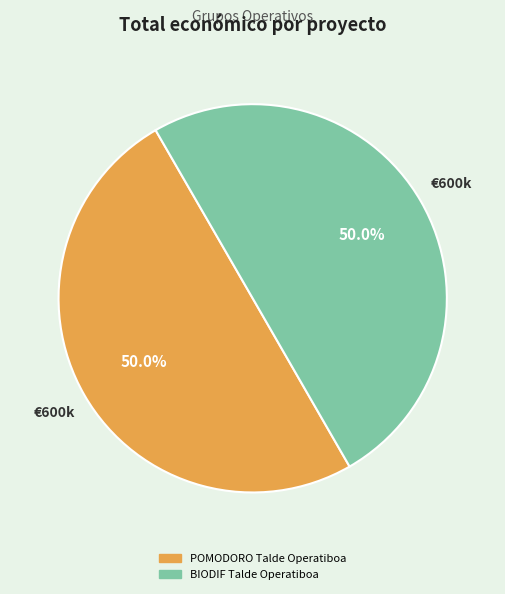

To the nearest percent, what portion does BIODIF Talde Operatiboa represent?

50%